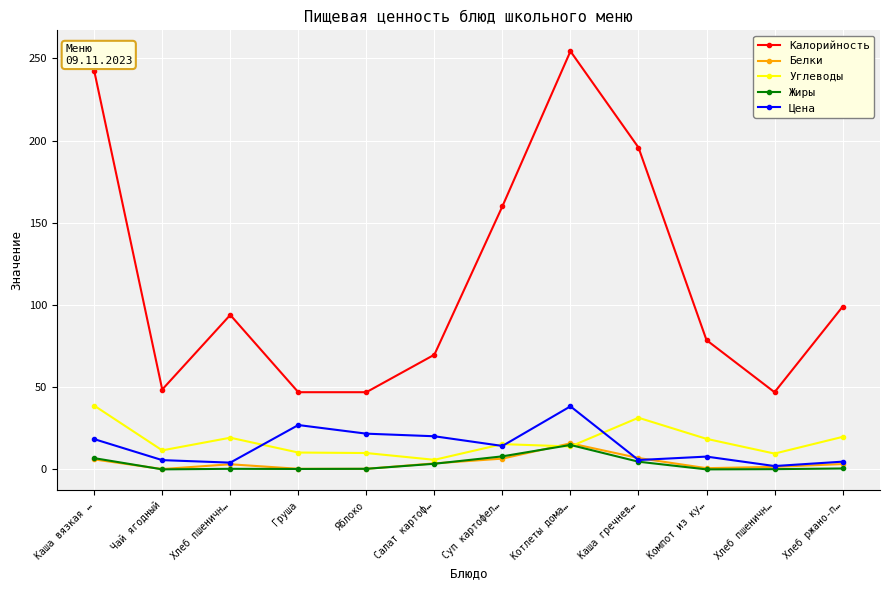

The Цена series shows 20.2 at Салат картоф…. True or false?

True